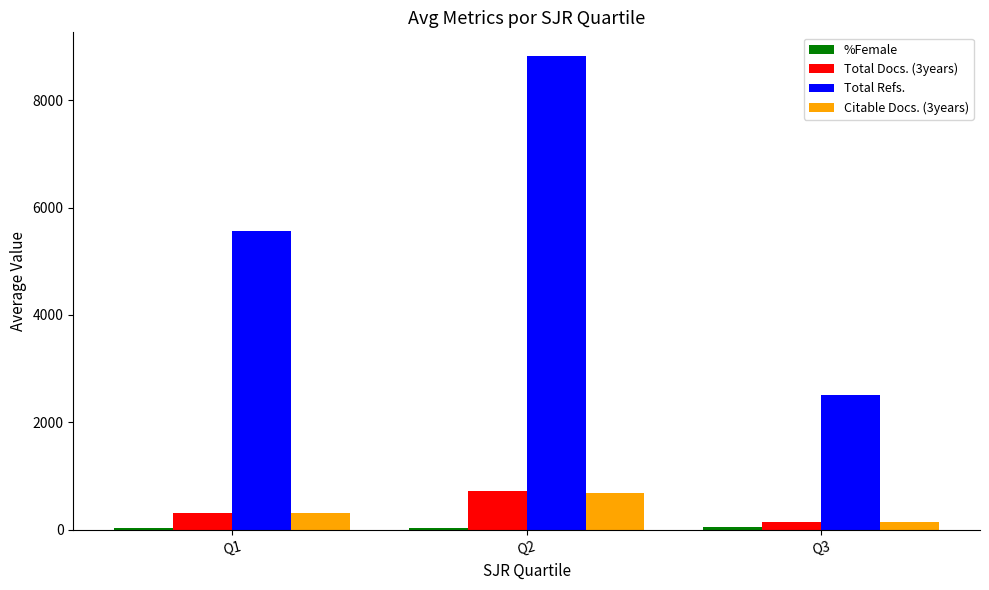

Which series has the widest spread of values?

Total Refs.